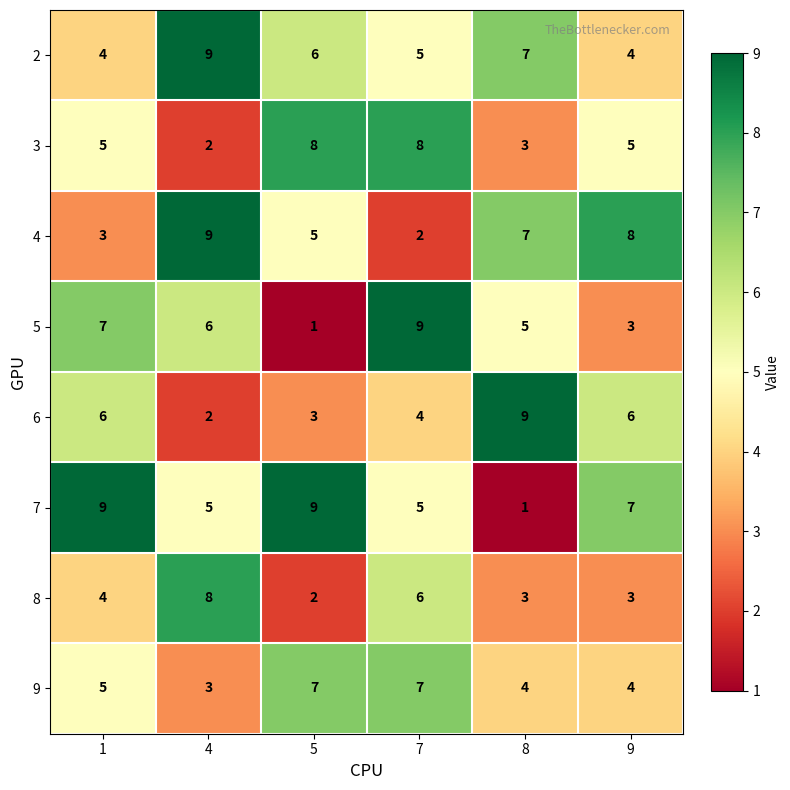

What is the difference between the second highest and minimum values in the 4 series?

6